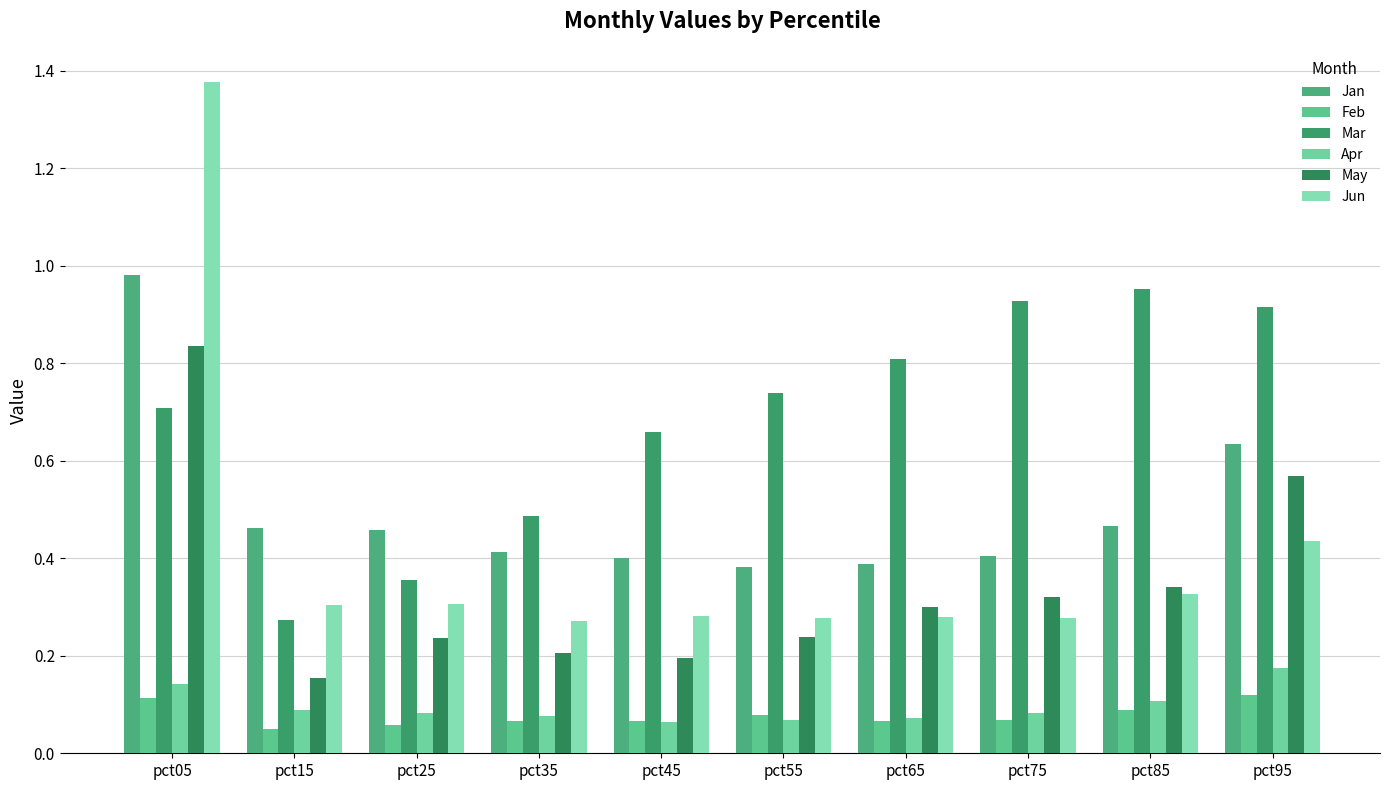

Does the chart contain any negative values?

No